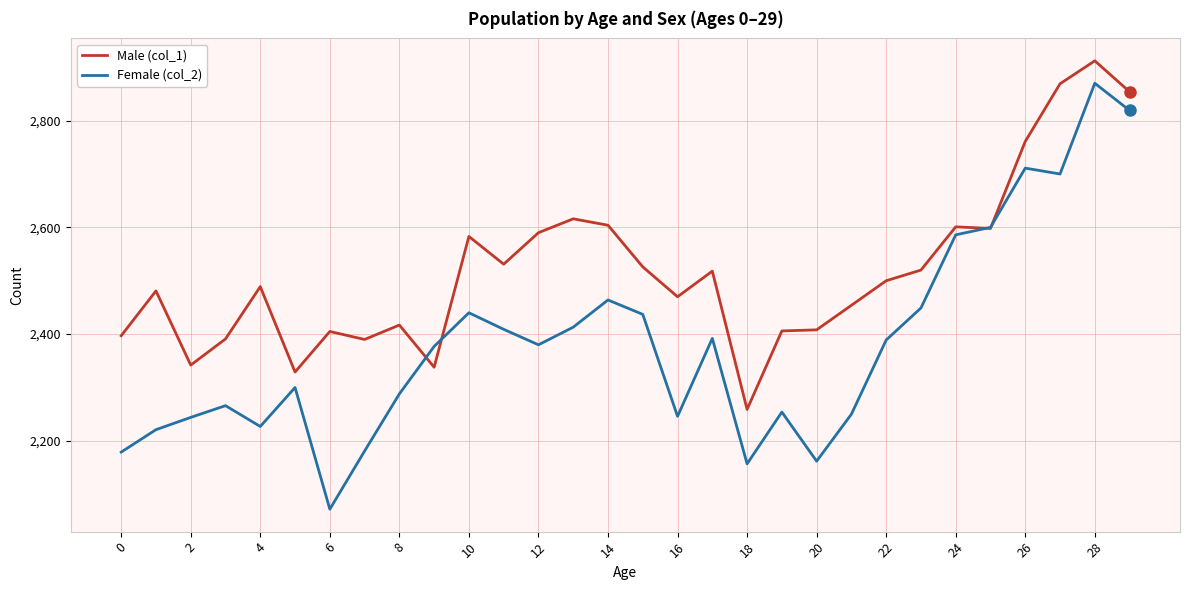

List the series in order of their overall mean, highest first.

Male (col_1), Female (col_2)